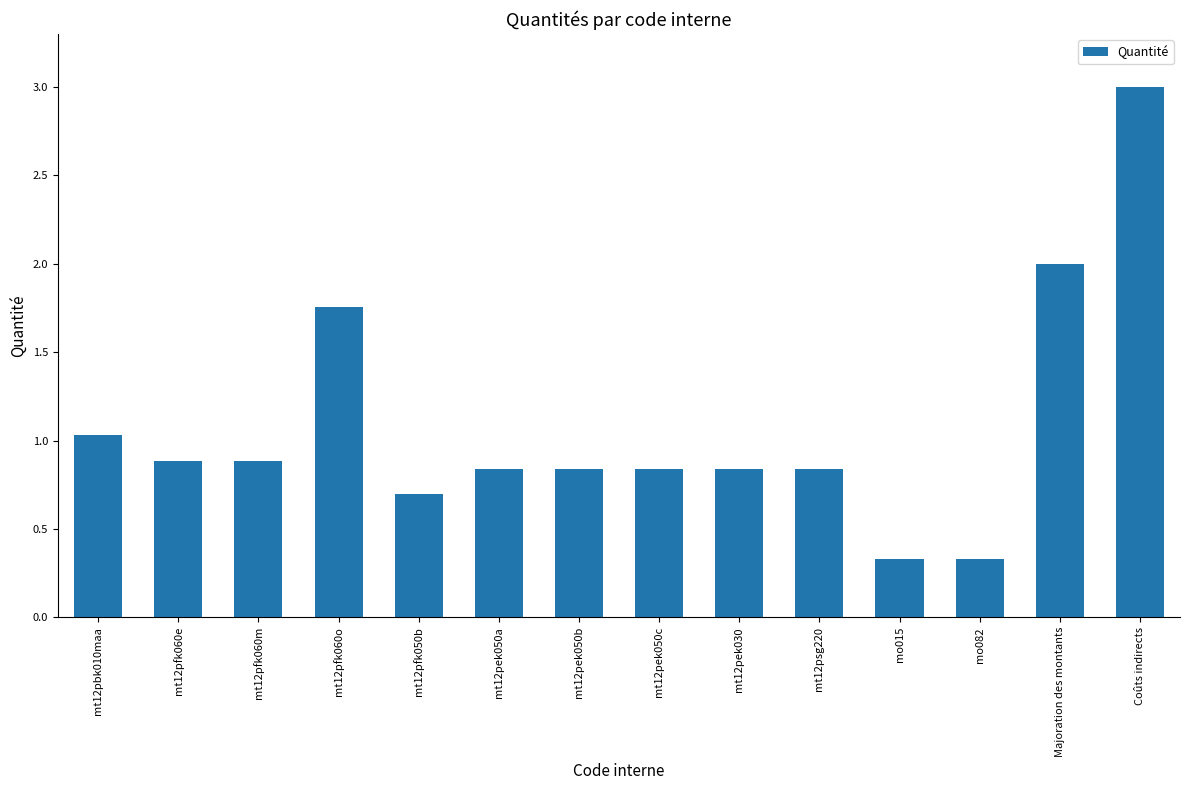

What is the minimum value shown in the chart?

0.3